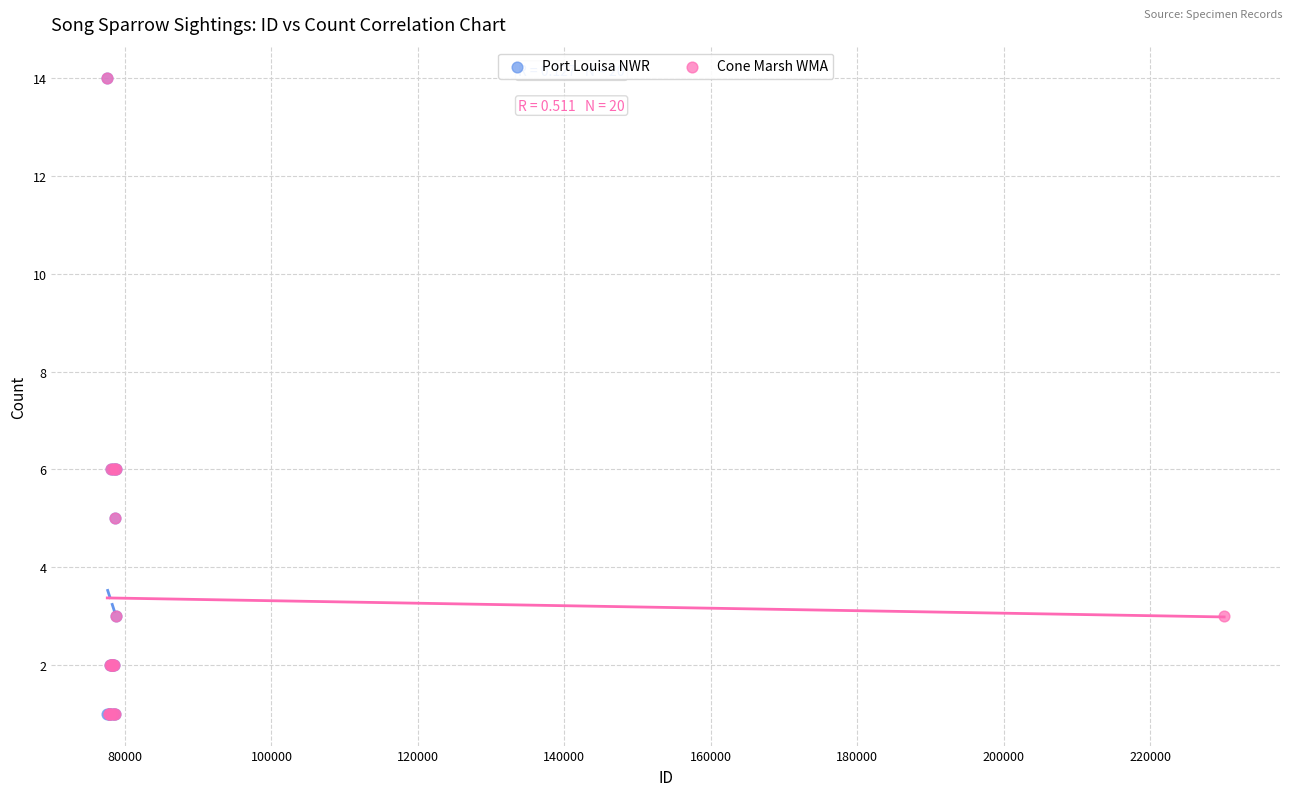

What are all the series names shown in the legend?

Port Louisa NWR, Cone Marsh WMA